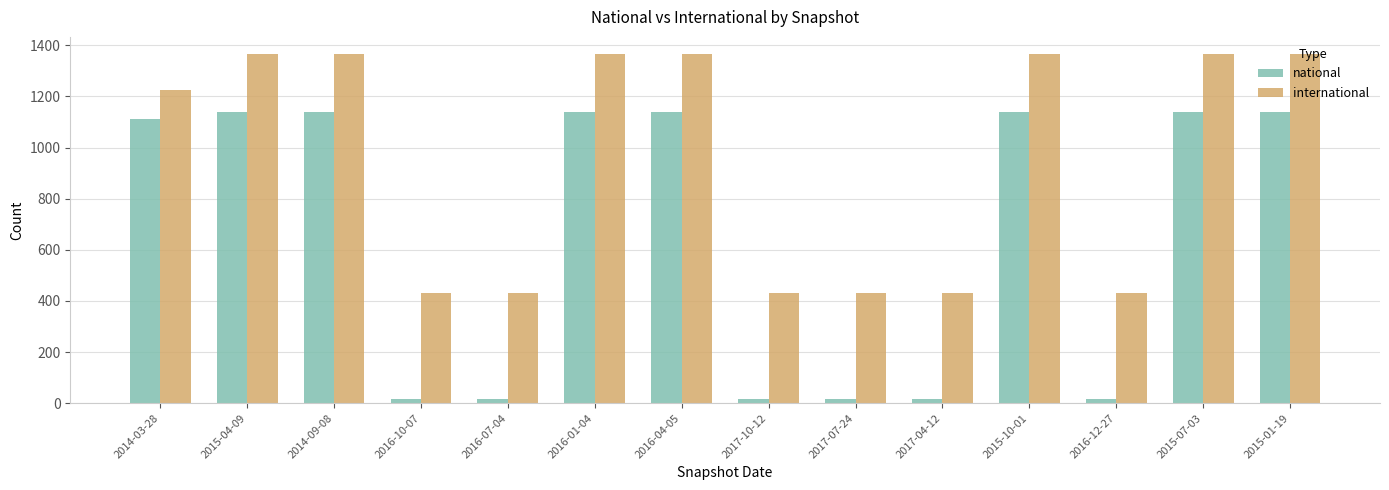

What position from the left is 2015-07-03?

13